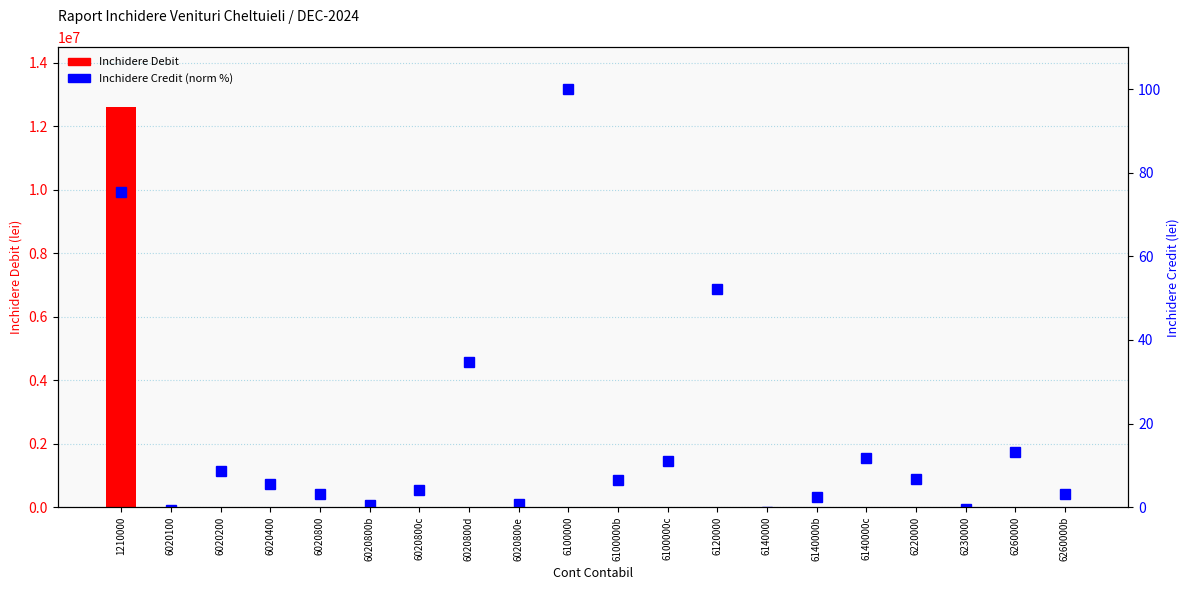

Which category has the highest value in the Inchidere Credit (norm %) series?

6100000